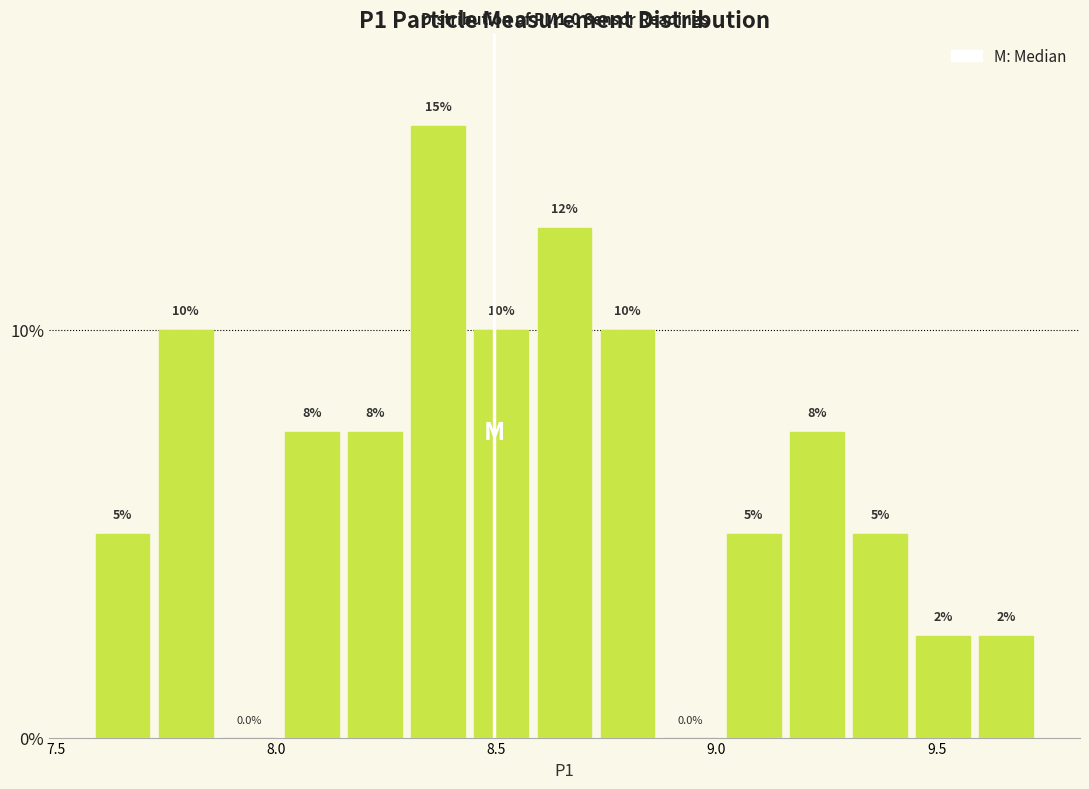

Read against the x-axis, roughly where is the centre of the tallest bar?

8.35